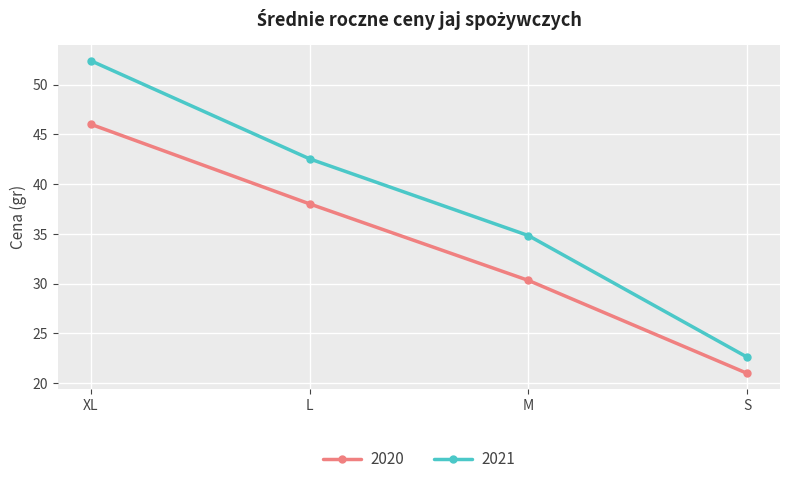

True or false: 2020 has more than 0 points higher than both neighbors.

False